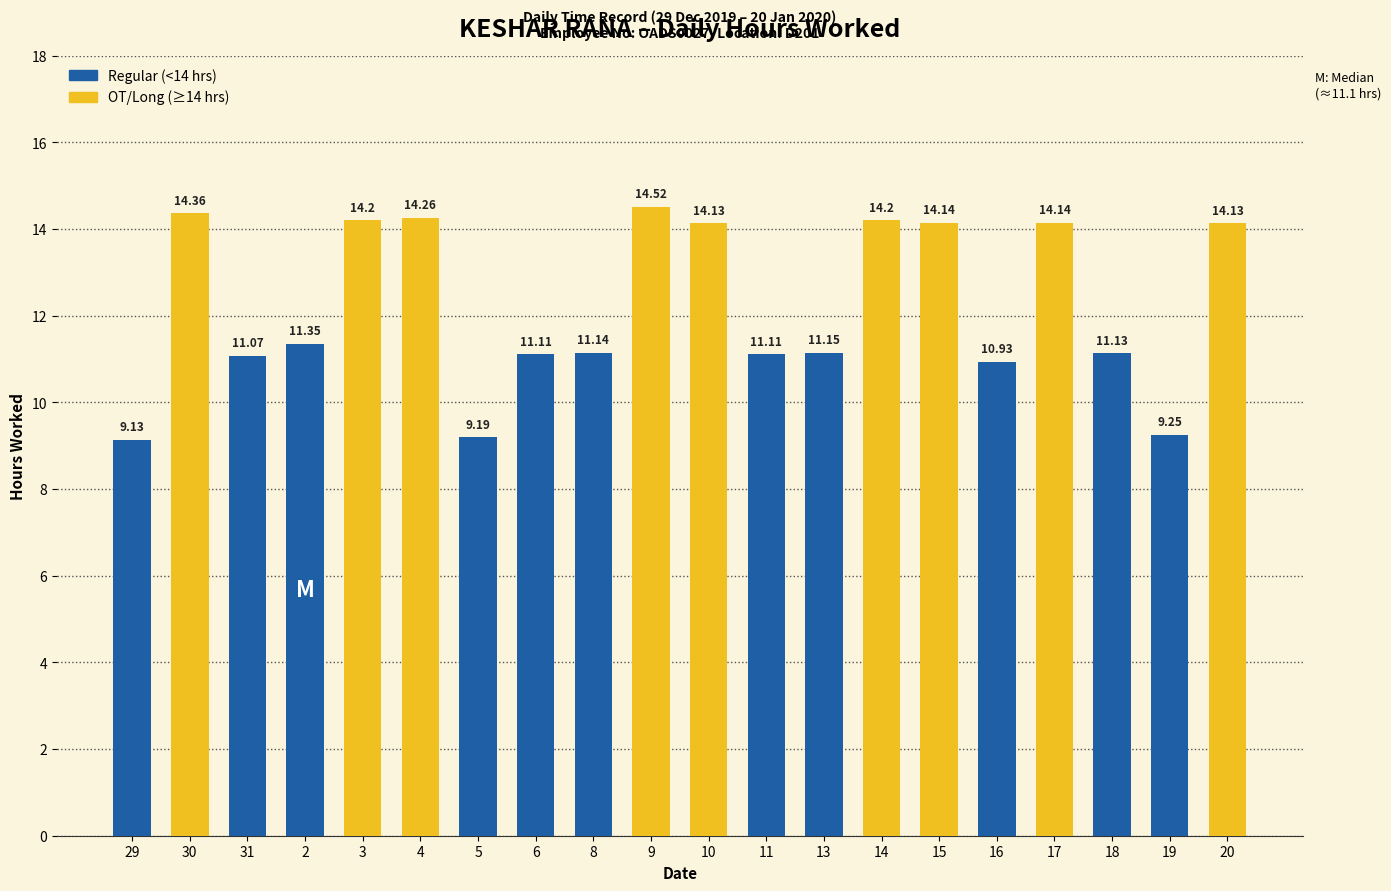

What is the smallest value displayed?

9.1